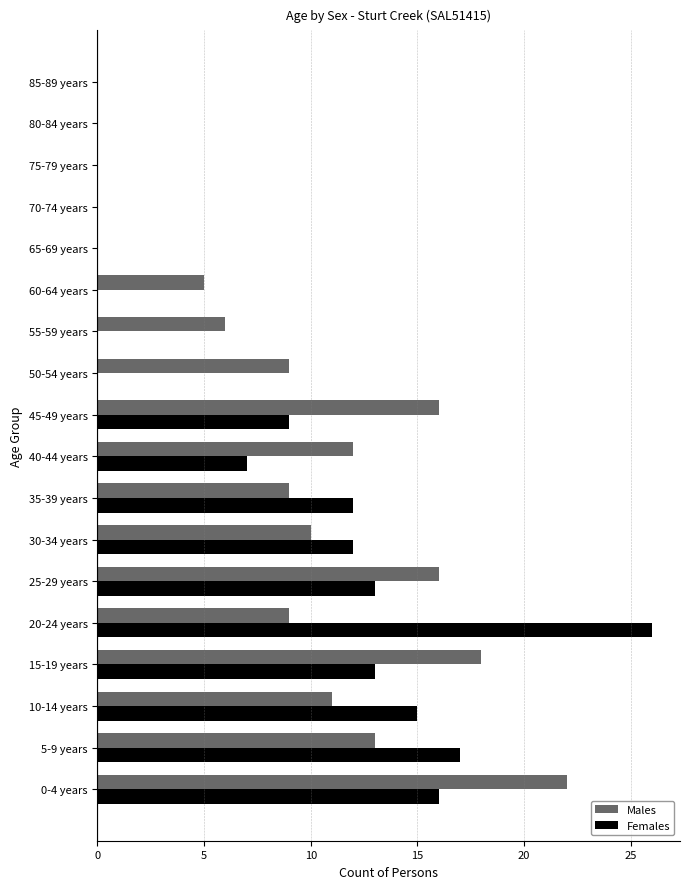

What is the sum of the Females values at 40-44 years and 80-84 years?

7